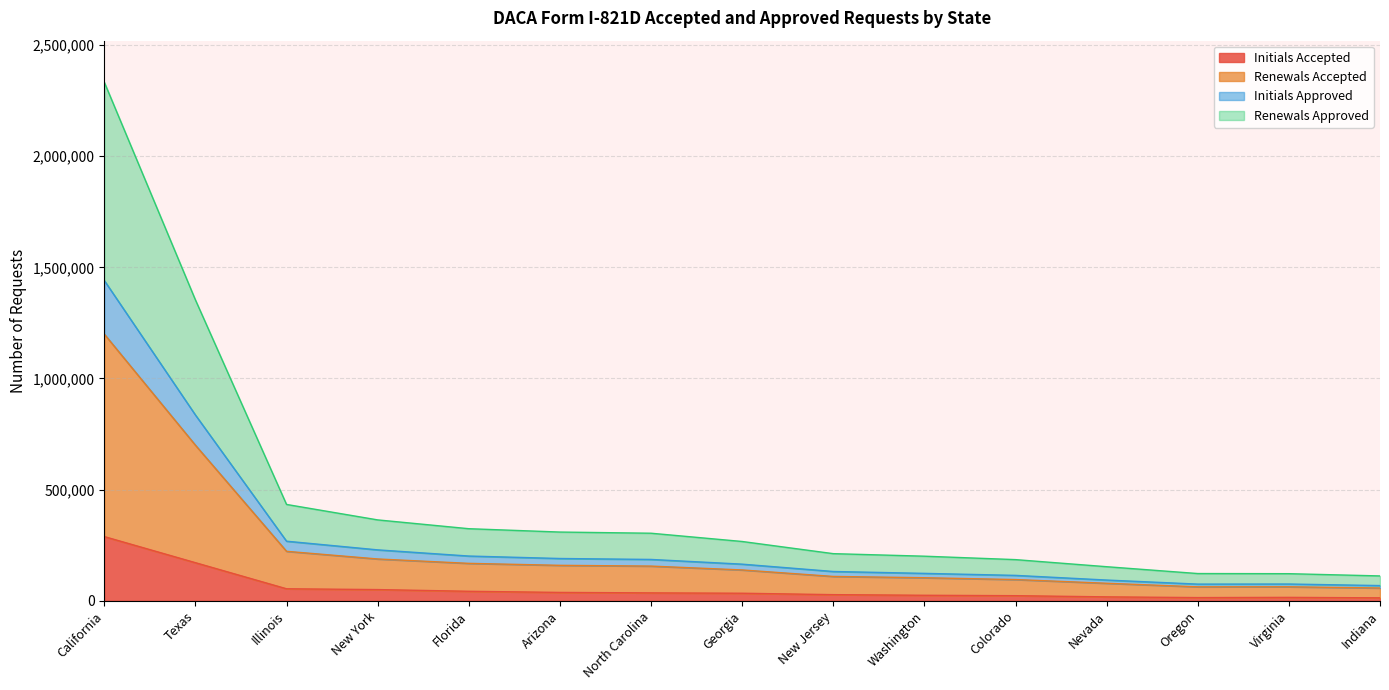

What is the label of the 4th point from the left?

New York